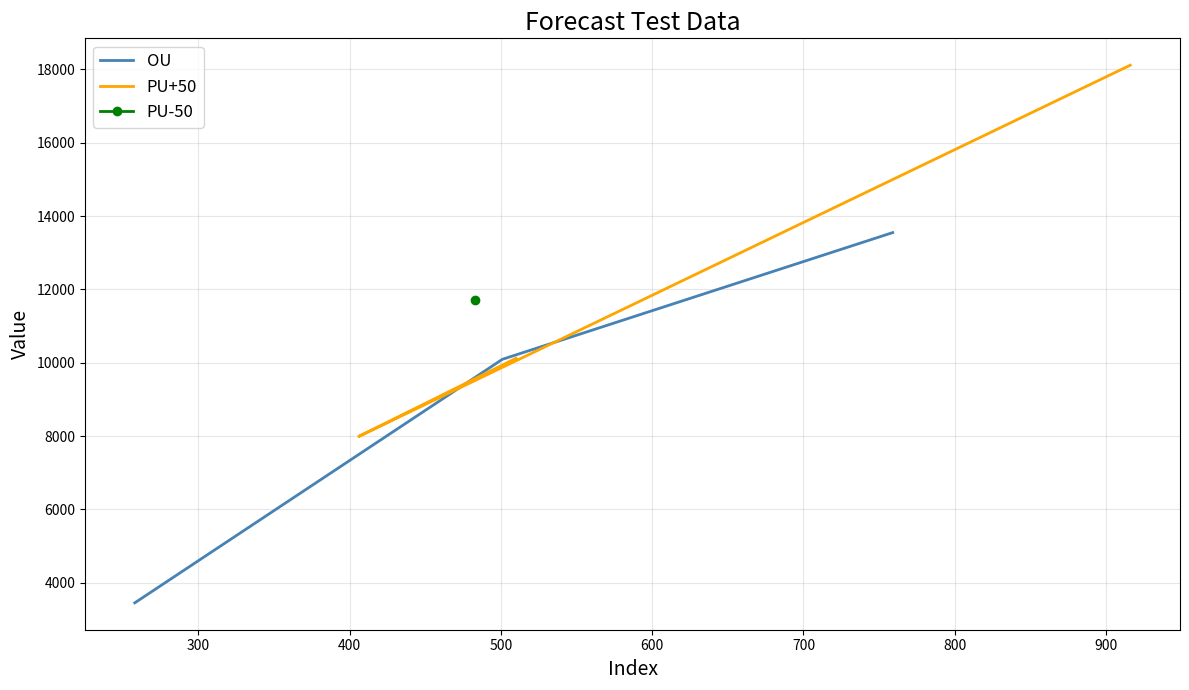

The OU series shows 1809.7 at 200. True or false?

False